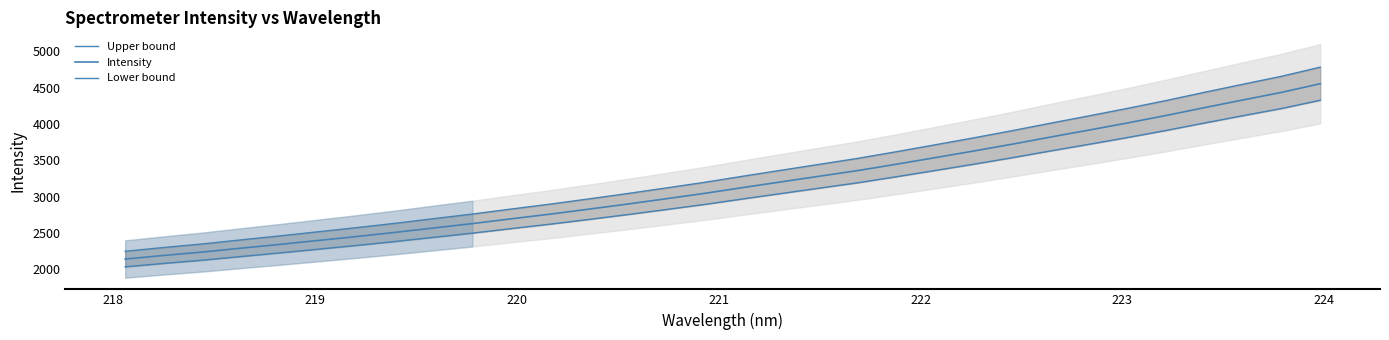

Does the chart have visible grid lines?

No